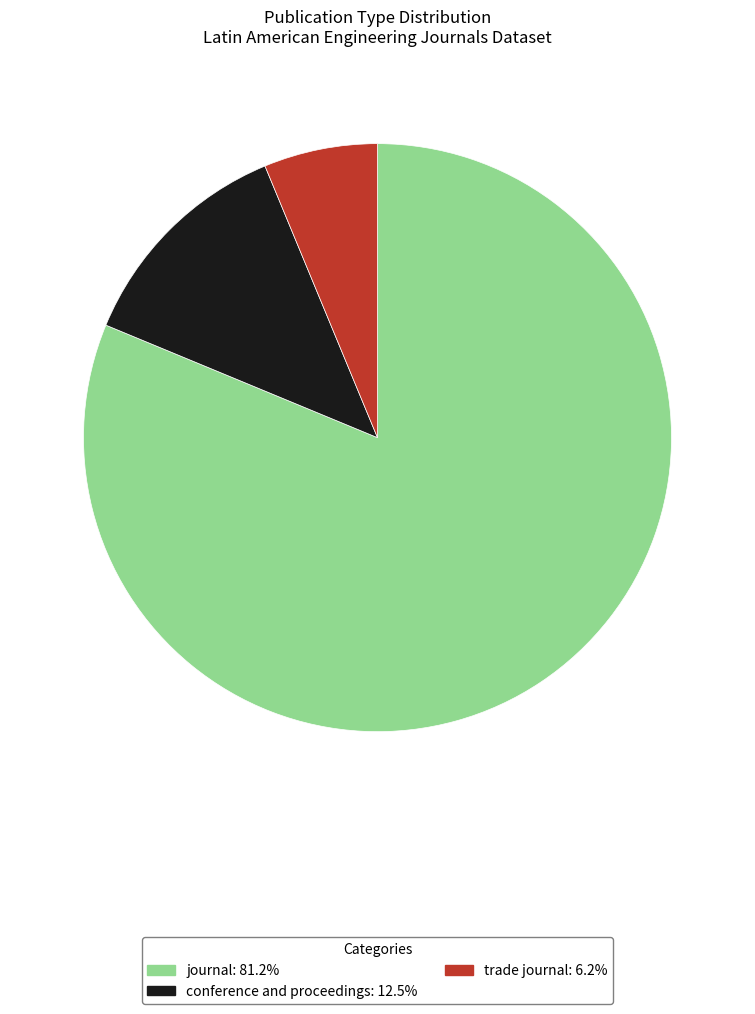

What is the smallest slice in the pie chart?

trade journal